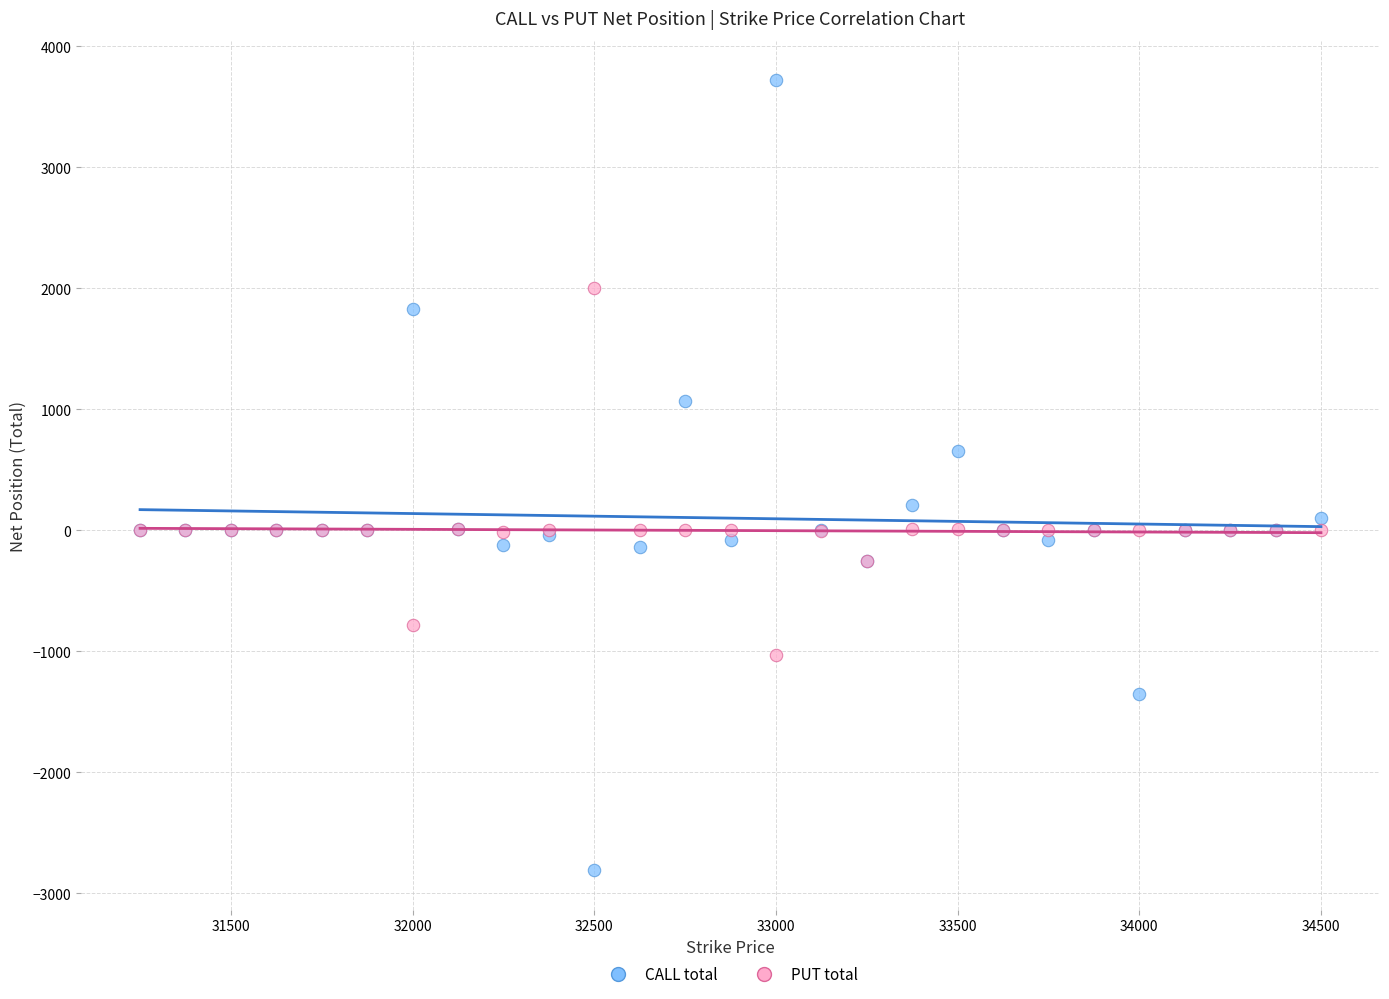

Which series reaches the maximum Y coordinate?

CALL total